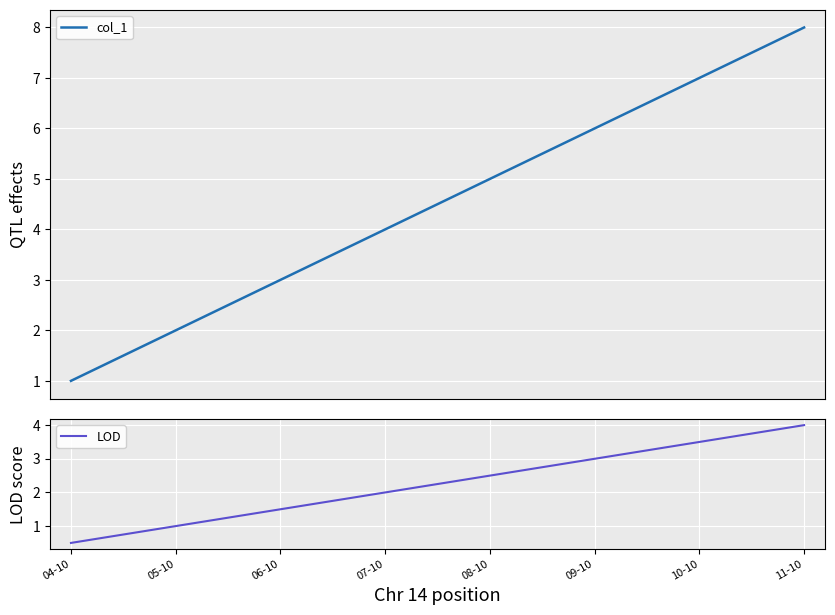

Between 04-10 and 09-10, which series saw the biggest shift?

col_1